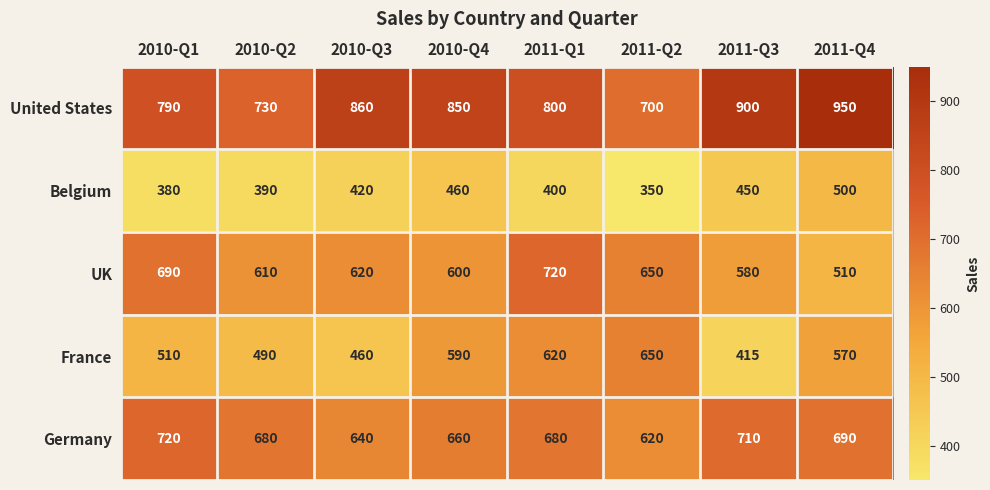

How many data points in Belgium are less than 420?

4